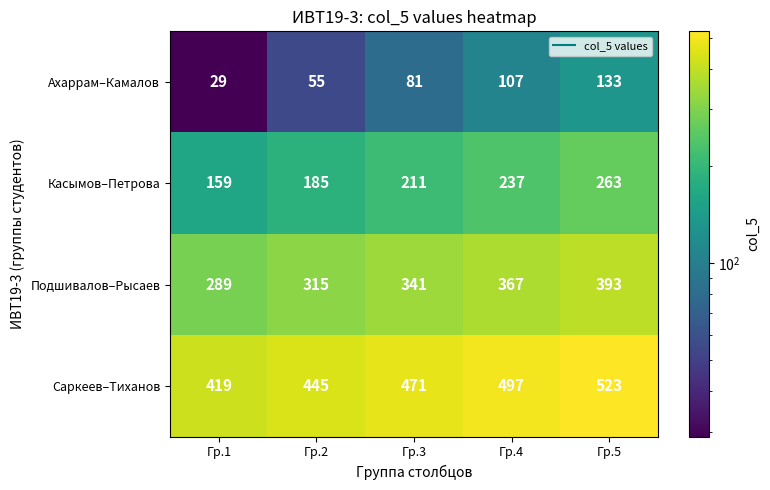

Reading right to left, transcribe all the data shown in this chart.

Ахаррам–Камалов: 133	107	81	55	29
Касымов–Петрова: 263	237	211	185	159
Подшивалов–Рысаев: 393	367	341	315	289
Саркеев–Тиханов: 523	497	471	445	419